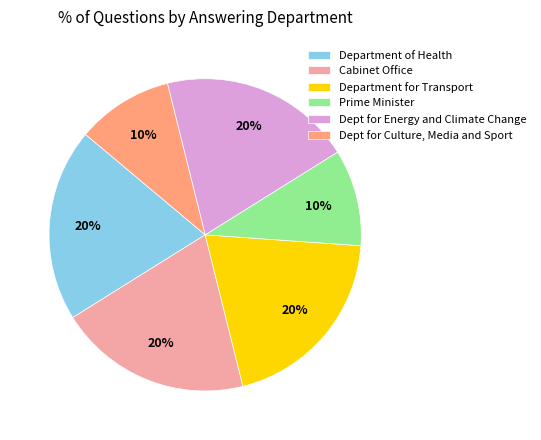

Count the number of slices in the pie.

6